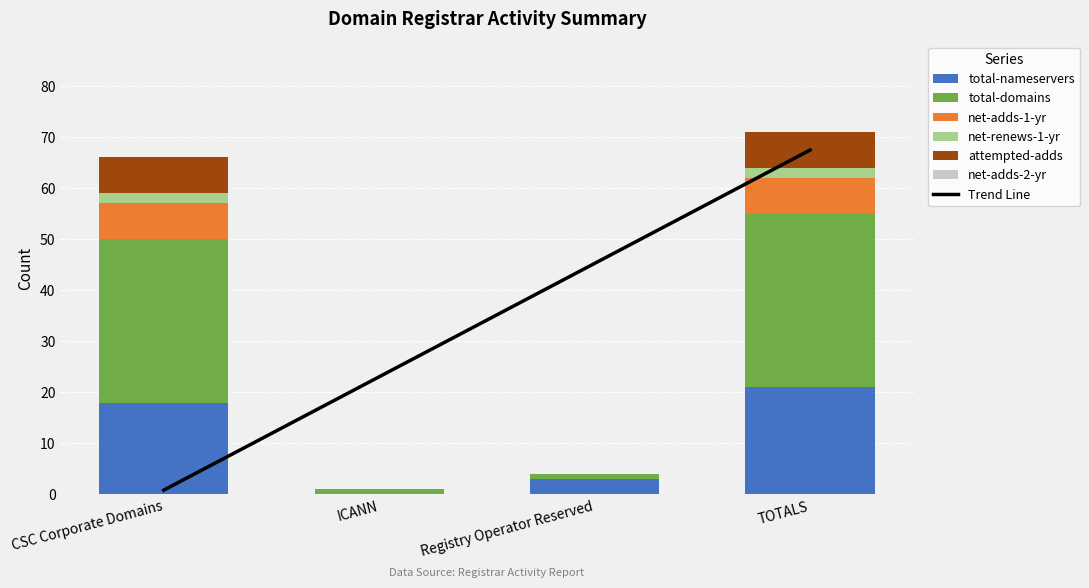

Which category has the highest value in the total-nameservers series?

TOTALS